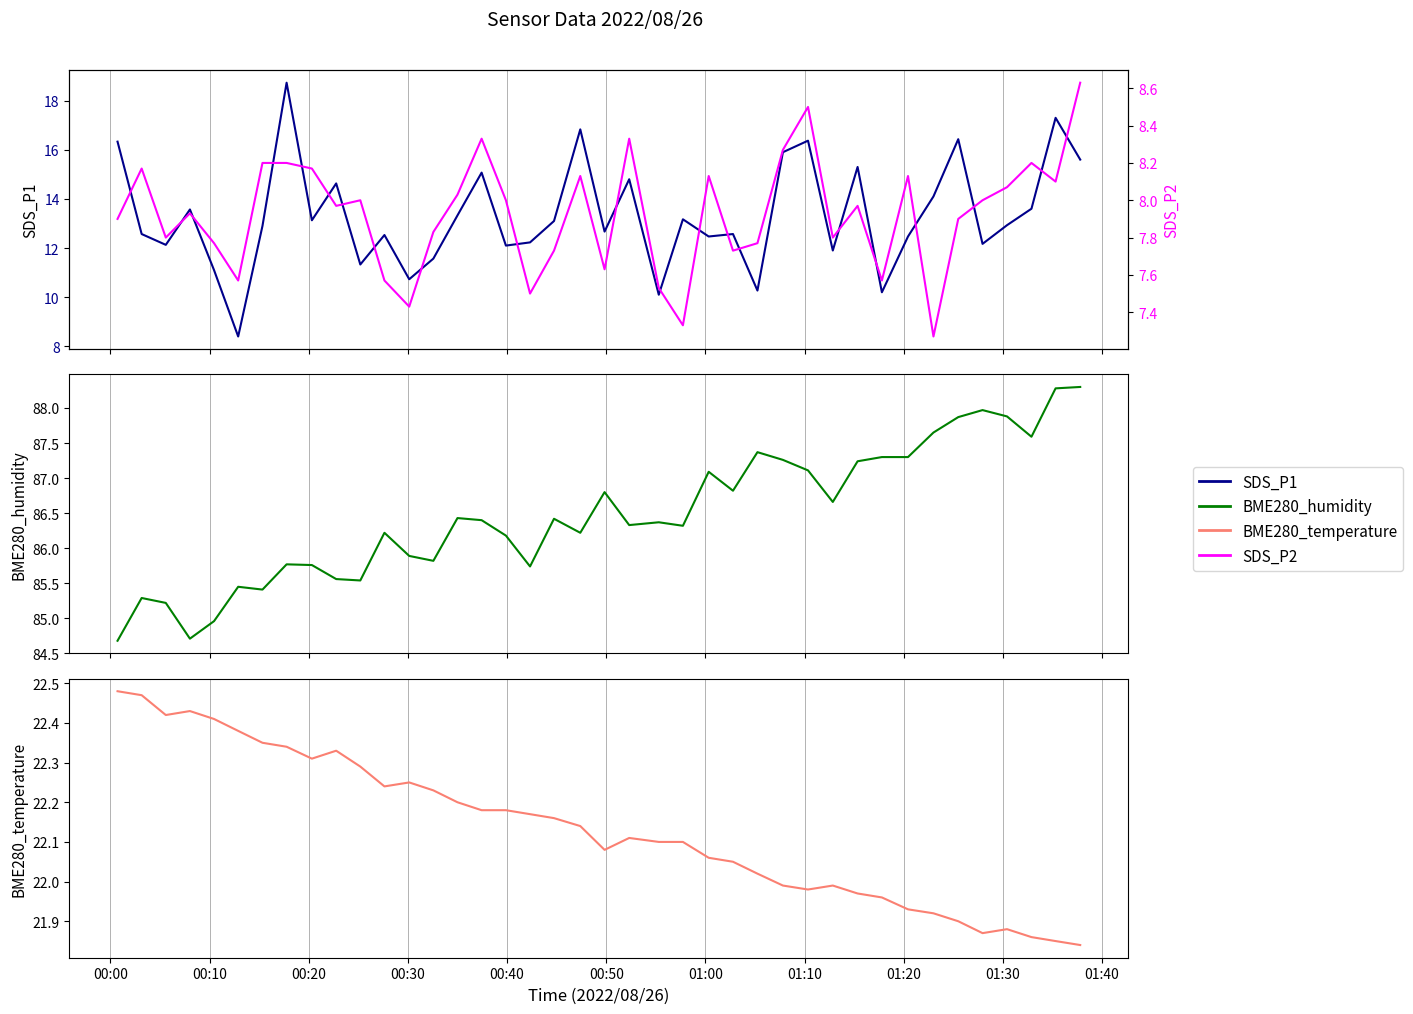

True or false: BME280_humidity and SDS_P2 intersect in this chart.

False